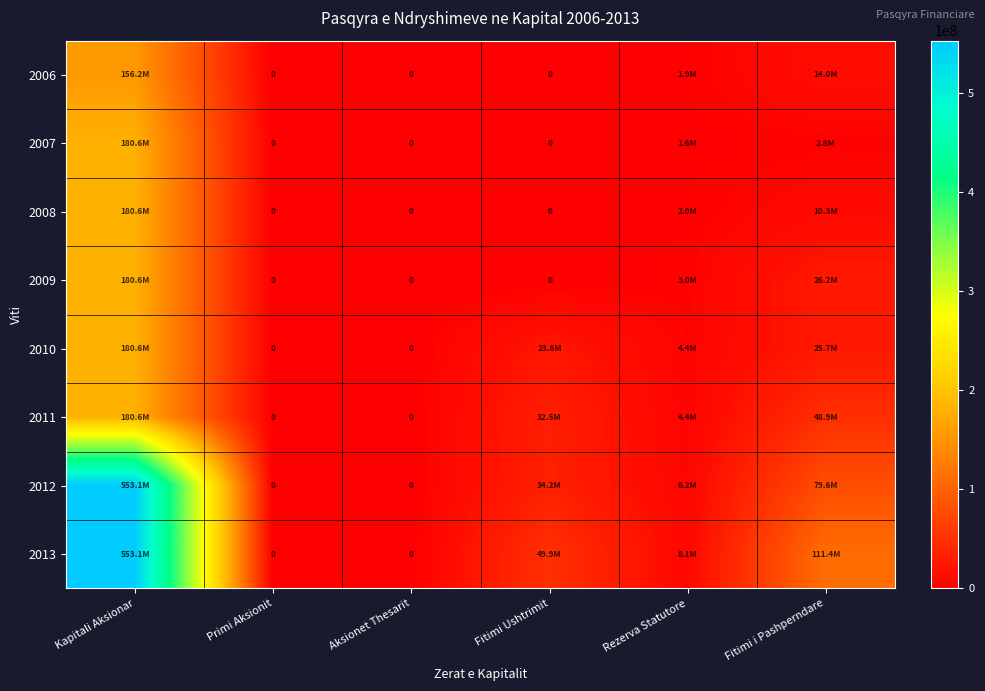

List the series in order of their peak value, lowest first.

2006, 2007, 2008, 2009, 2010, 2011, 2012, 2013